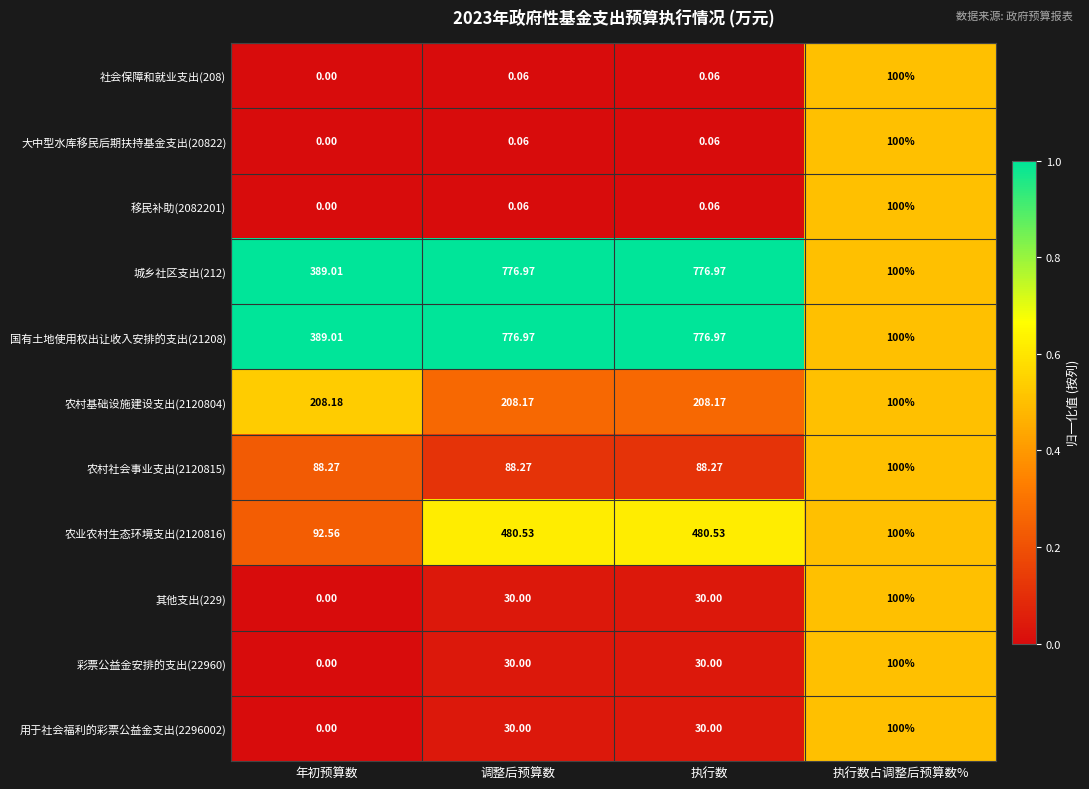

At which label does 其他支出(229) reach its minimum?

年初预算数